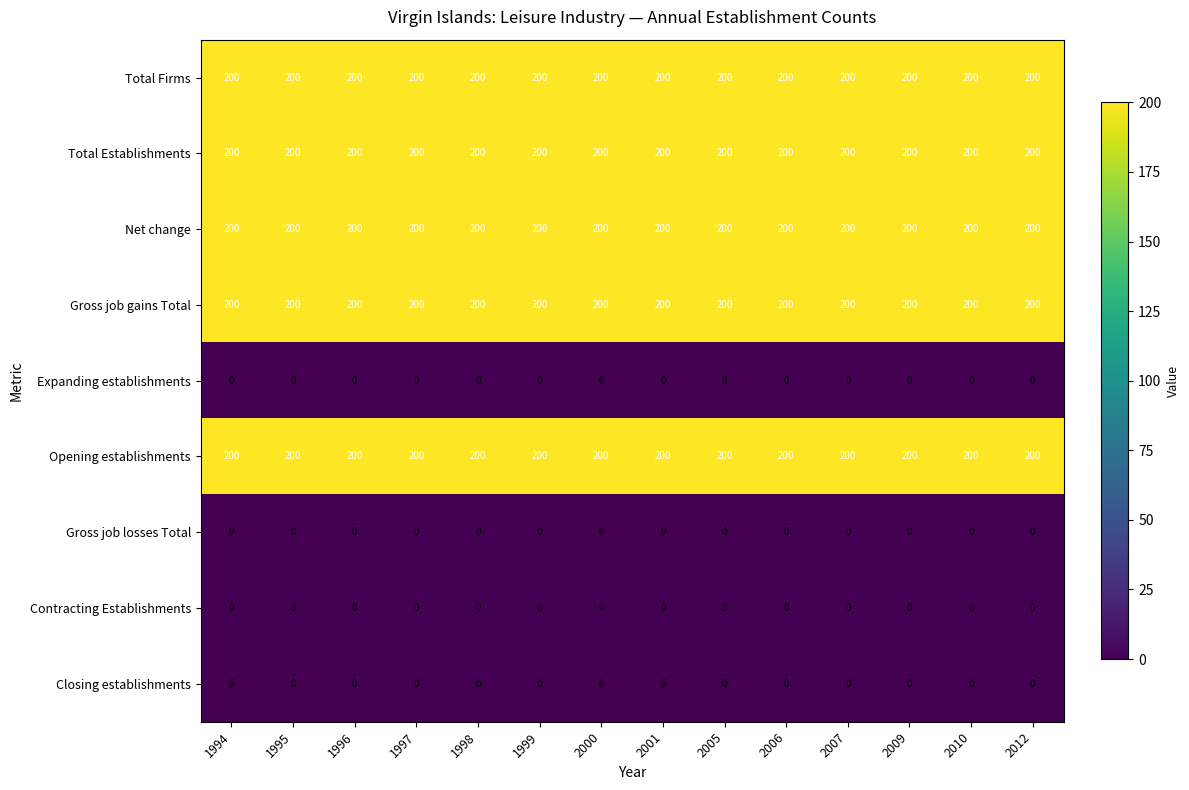

What is the total value across all series at 1998?

1000